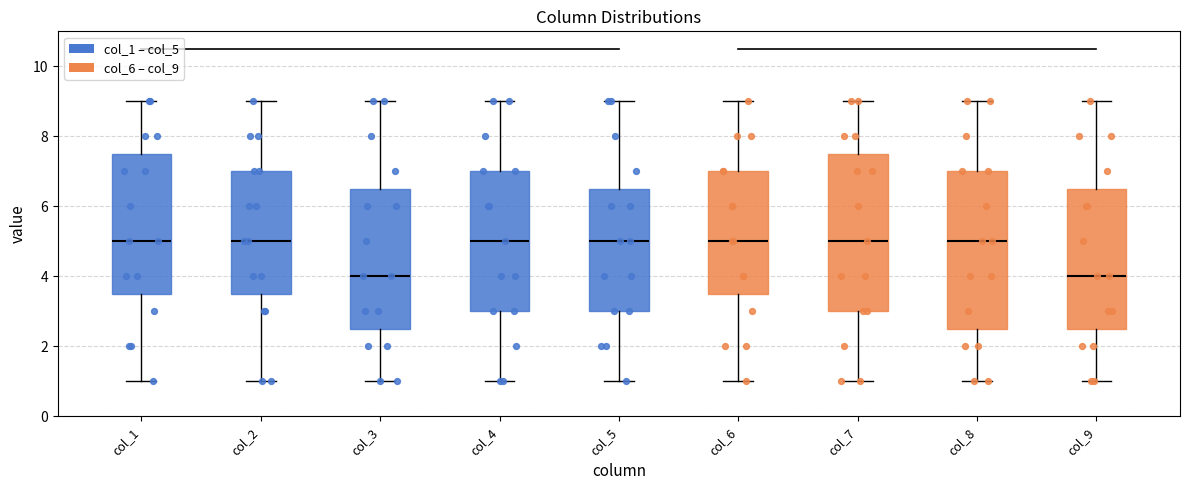

Reading left to right, transcribe this box plot: for each box, give where its median line is, the range the box spans, and where its two whiskers end, as read against the y-axis. The values are not printed on the chart, so give them approximately, as read against the axis.

col_1: median 5.0, box 3.6 to 7.6, whiskers 1.0 to 9.0
col_2: median 5.0, box 3.6 to 7.0, whiskers 1.0 to 9.0
col_3: median 4.0, box 2.6 to 6.6, whiskers 1.0 to 9.0
col_4: median 5.0, box 3.0 to 7.0, whiskers 1.0 to 9.0
col_5: median 5.0, box 3.0 to 6.6, whiskers 1.0 to 9.0
col_6: median 5.0, box 3.6 to 7.0, whiskers 1.0 to 9.0
col_7: median 5.0, box 3.0 to 7.6, whiskers 1.0 to 9.0
col_8: median 5.0, box 2.6 to 7.0, whiskers 1.0 to 9.0
col_9: median 4.0, box 2.6 to 6.6, whiskers 1.0 to 9.0